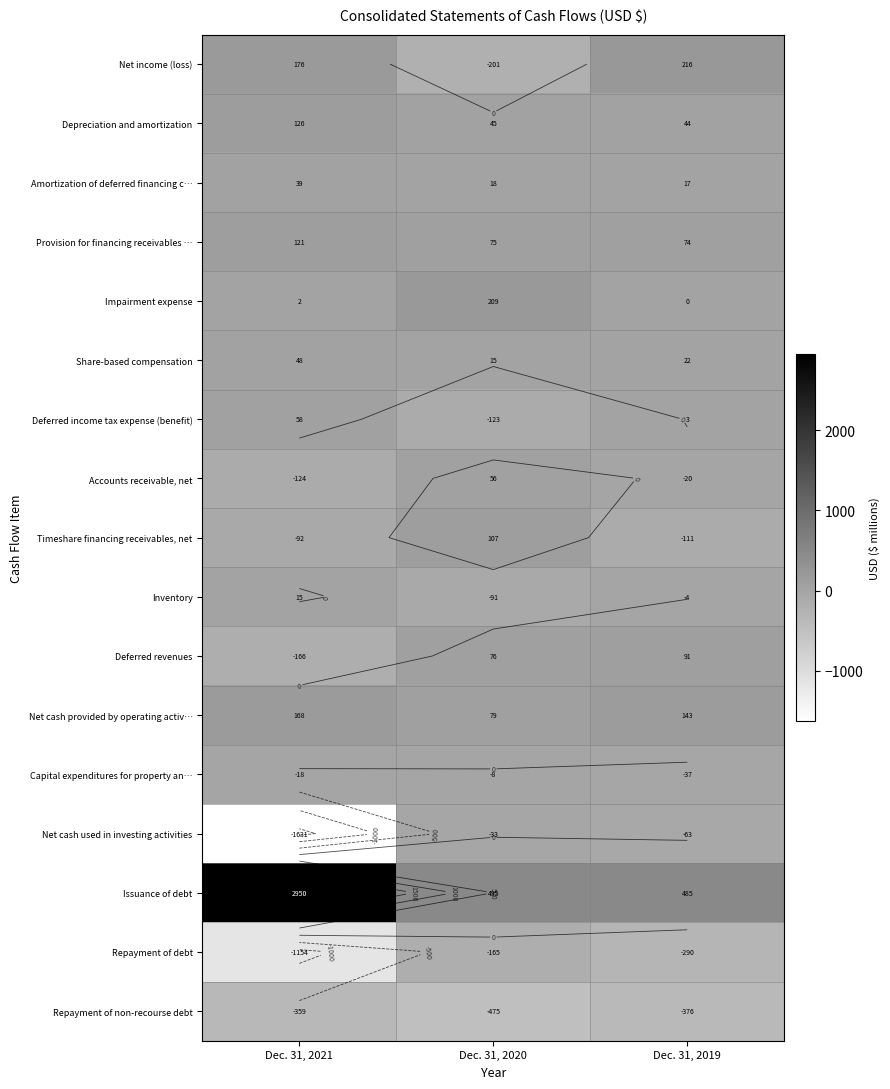

At how many categories does at least one series exceed 1951?

1